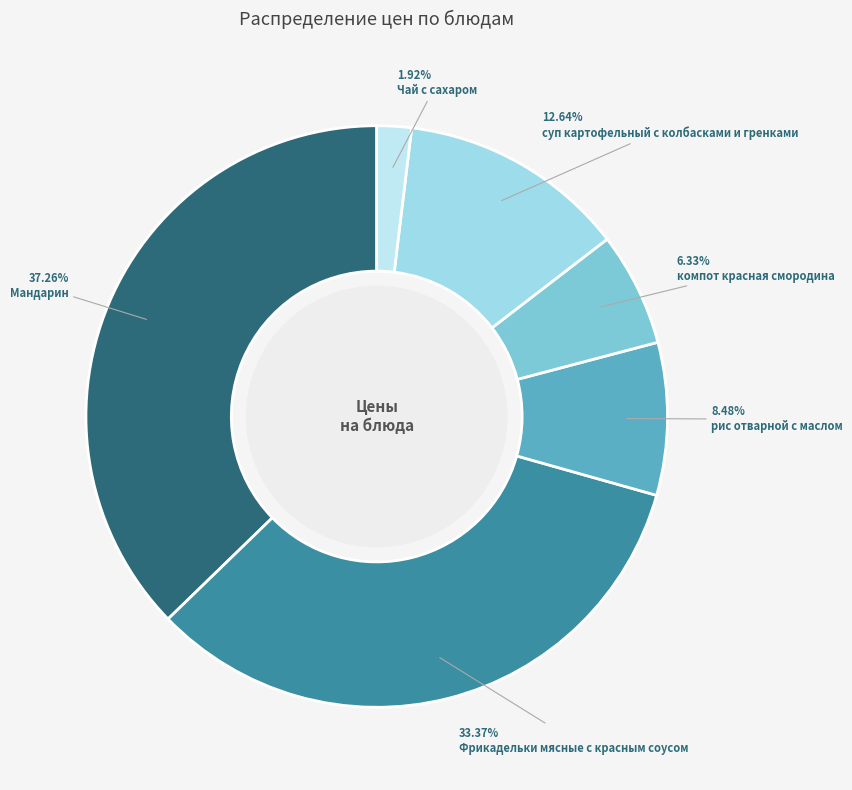

Count the number of slices in the pie.

6